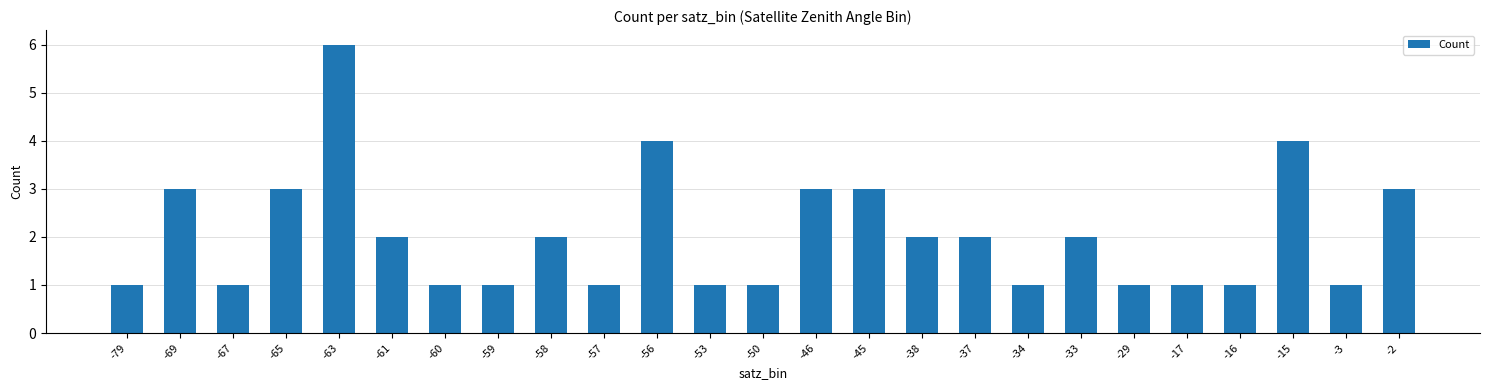

Does the chart contain stacked bars?

No